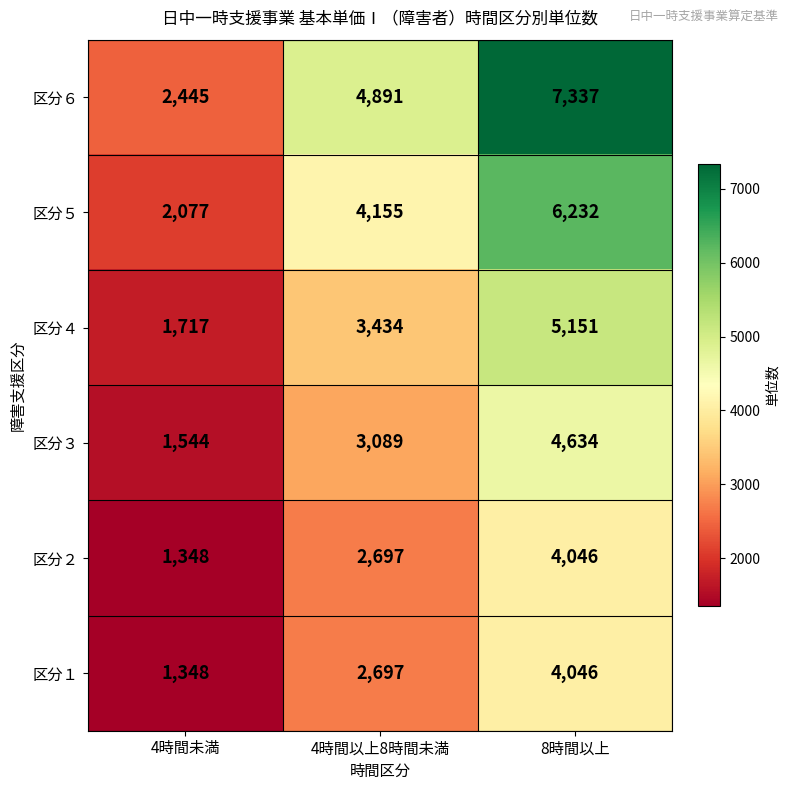

What is the difference between the maximum and minimum values in the 区分３ series?

3090